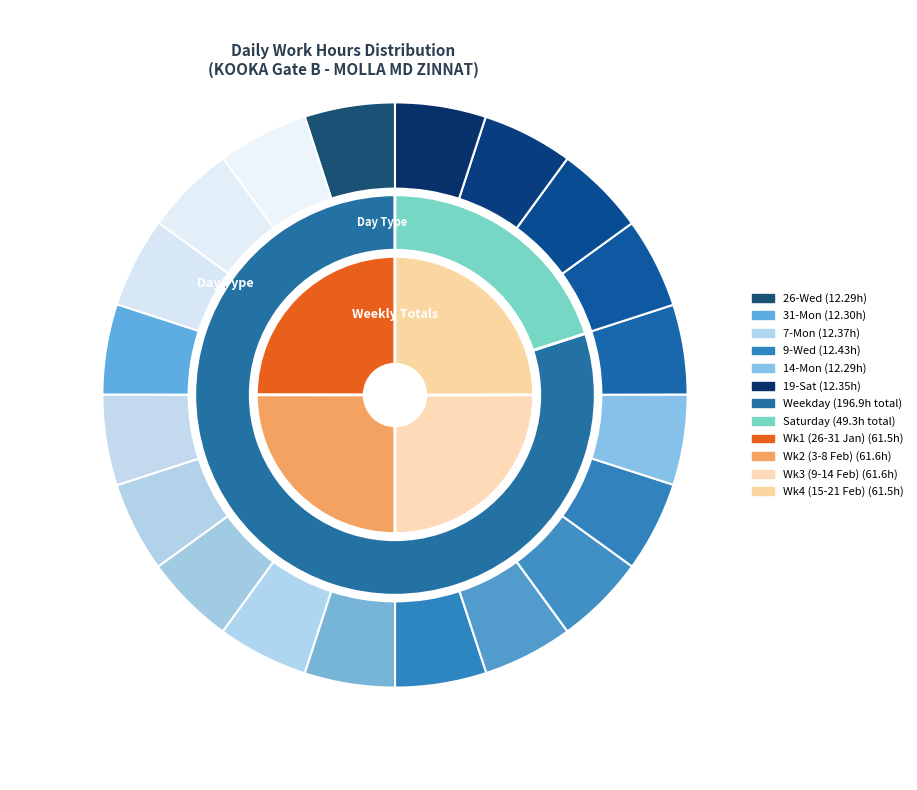

What percentage is the 19-Sat slice, to the nearest percent?

5%